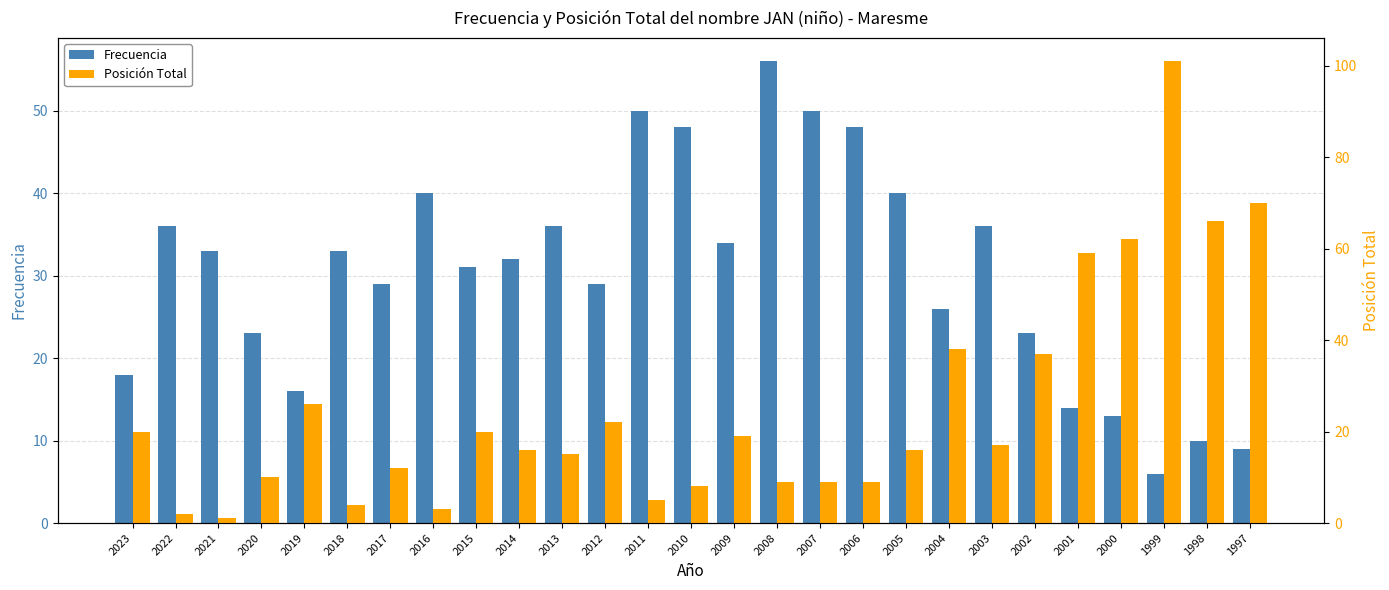

What is the total value across all series at 2011?

55